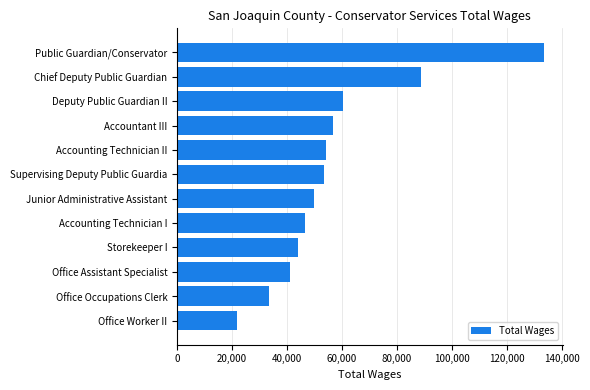

Which label corresponds to the smallest value in the chart?

Office Worker II